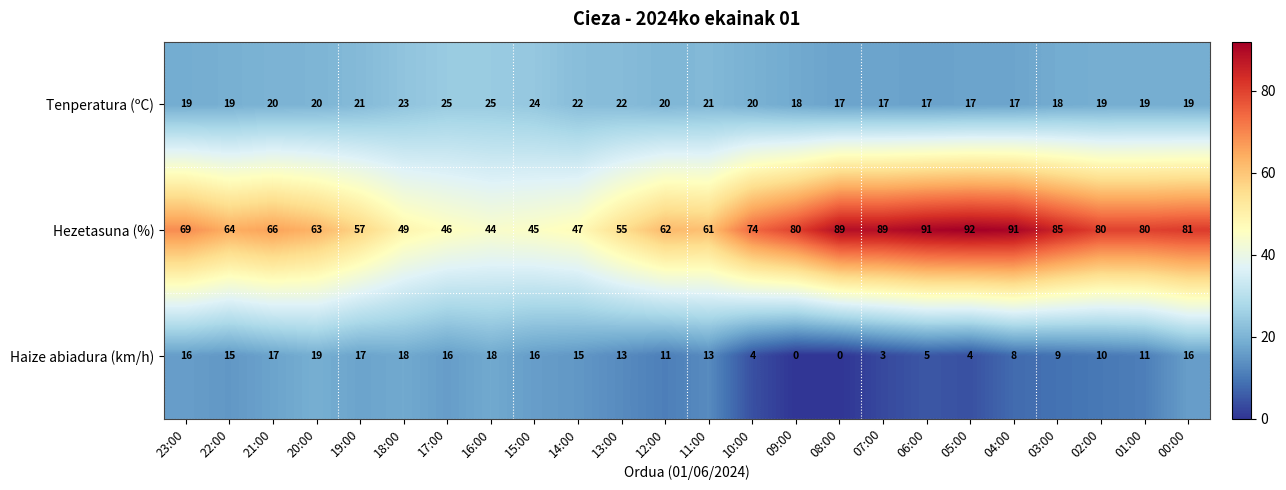

What value does the Hezetasuna (%) series have at 10:00?

74